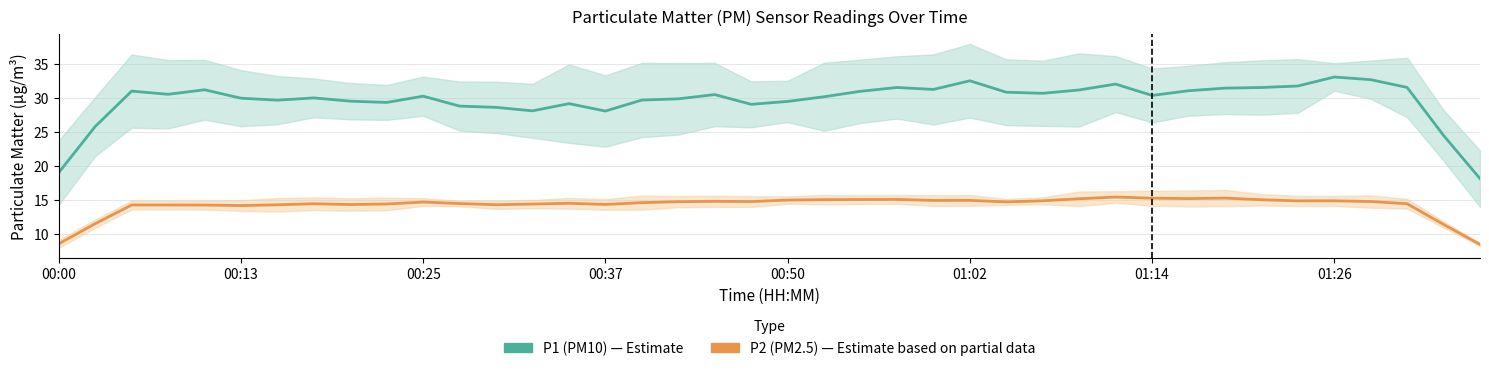

How many data points in P2 (PM2.5) are less than 14?

4